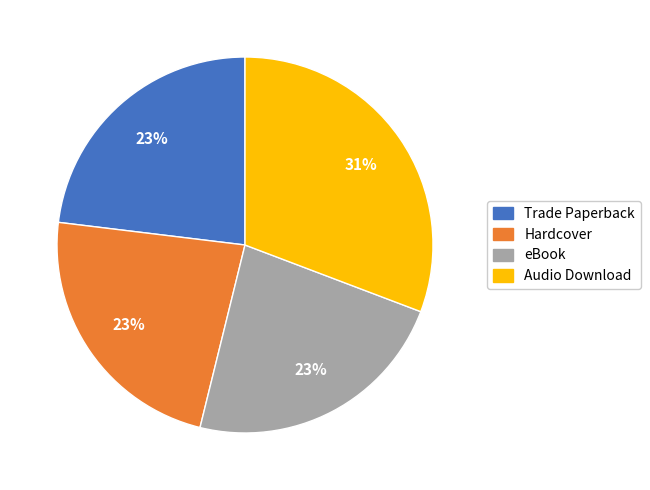

Is there a majority slice in this chart?

No